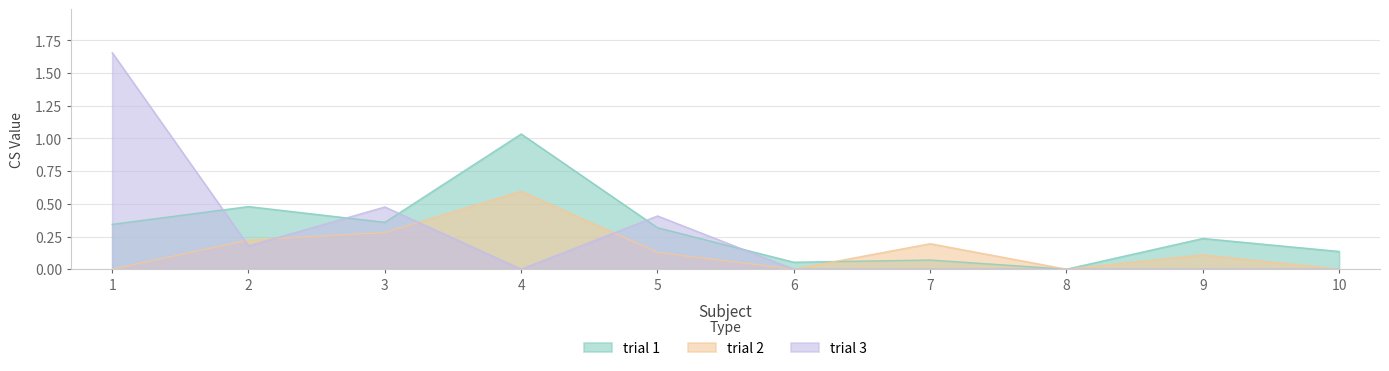

Reading left to right, what are all the values shown in this chart?

trial 1: 1=0.3	2=0.5	3=0.4	4=1.0	5=0.3	6=0.1	7=0.1	8=0.0	9=0.2	10=0.1
trial 2: 1=0.0	2=0.2	3=0.3	4=0.6	5=0.1	6=0.0	7=0.2	8=0.0	9=0.1	10=0.0
trial 3: 1=1.7	2=0.2	3=0.5	4=0.0	5=0.4	6=0.0	7=0.0	8=0.0	9=0.0	10=0.0